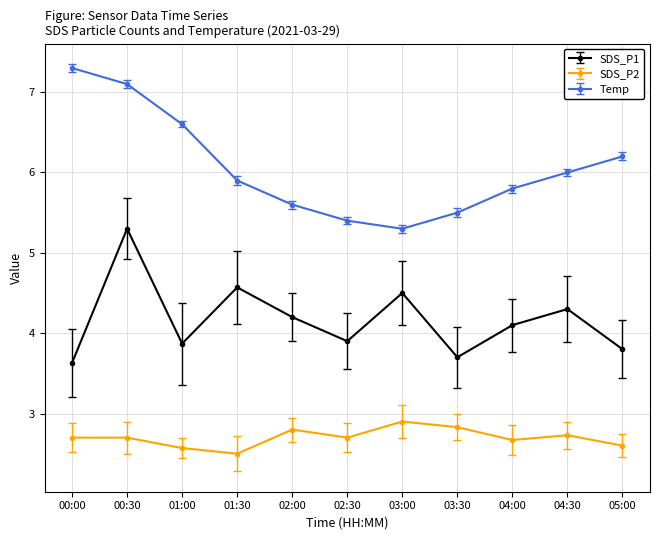

Does the chart display data point markers on the line(s)?

Yes